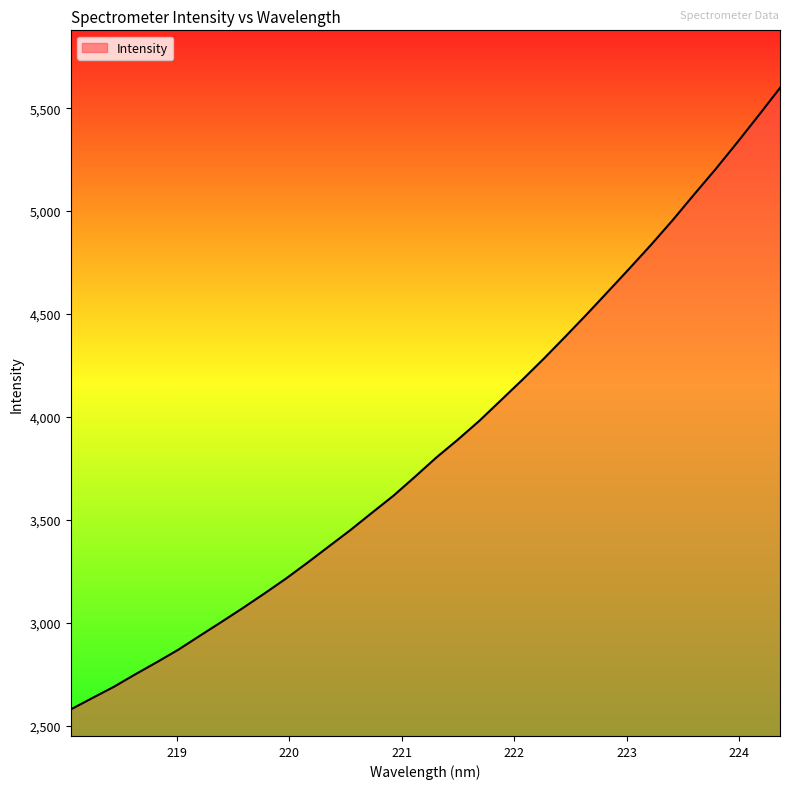

What is the smallest value displayed?

2579.6